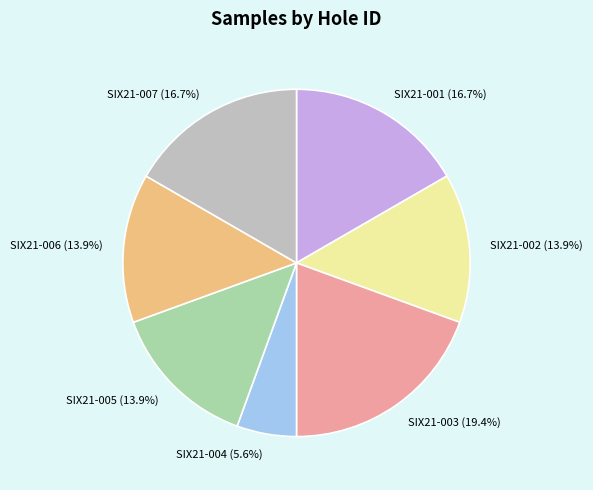

To the nearest percent, what is the average slice percentage?

14%